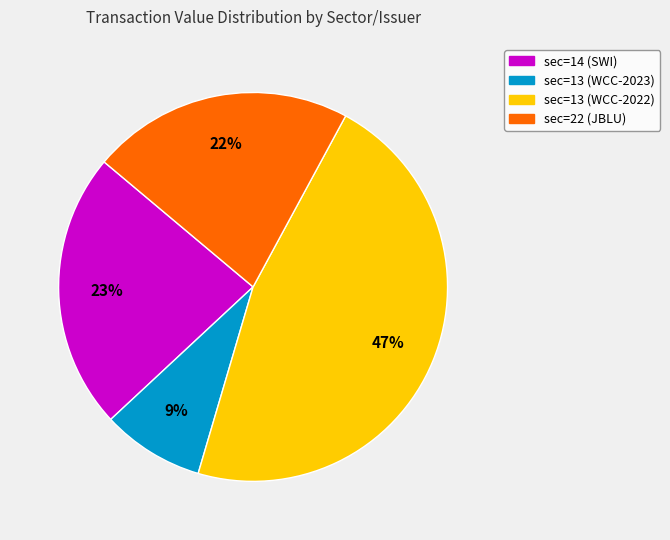

Combined, do sec=14 (SWI) and sec=13 (WCC-2022) account for over 50%?

Yes